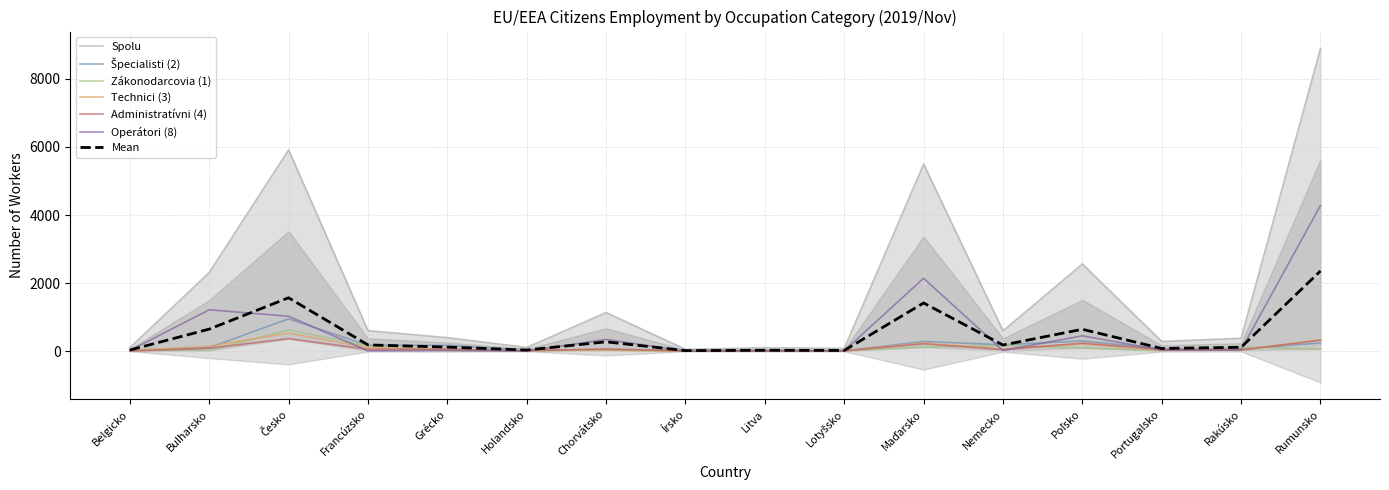

What is the label of the 12th point from the right?

Grécko